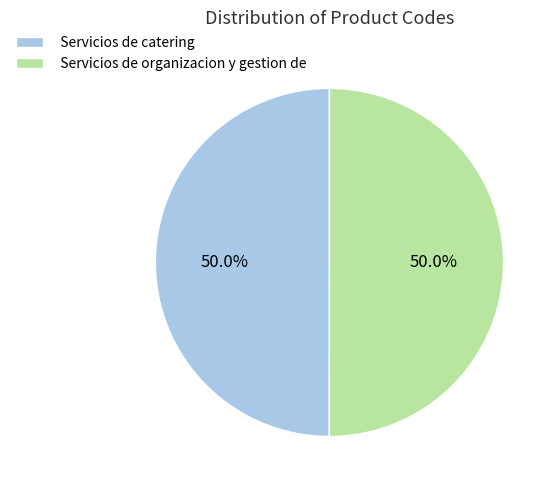

What is the total percentage of Servicios de organizacion y gestion de and Servicios de catering?

100.0%